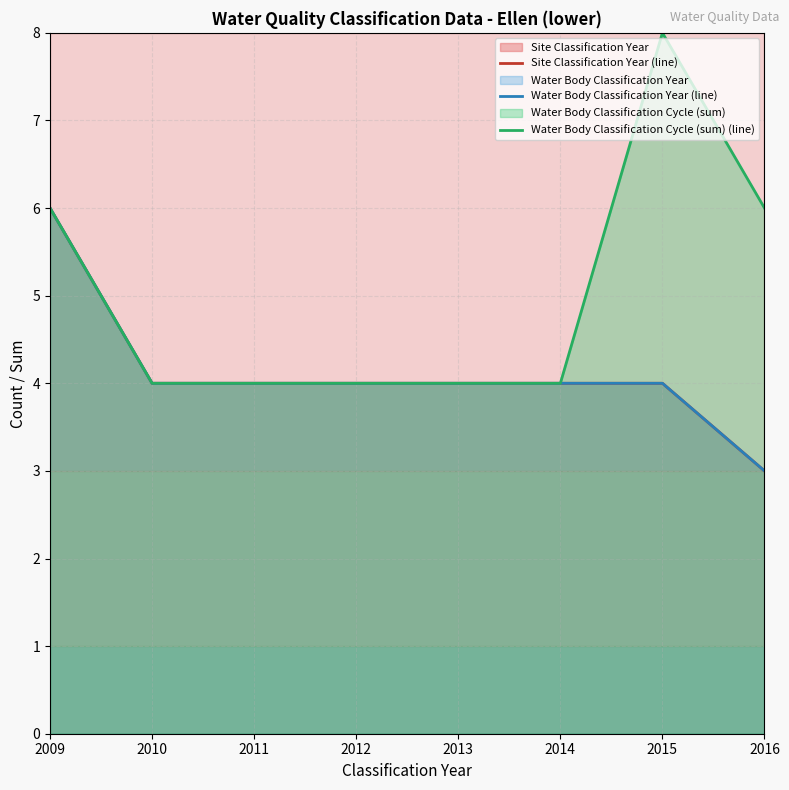

What is the highest value of the Water Body Classification Year (line) series?

6